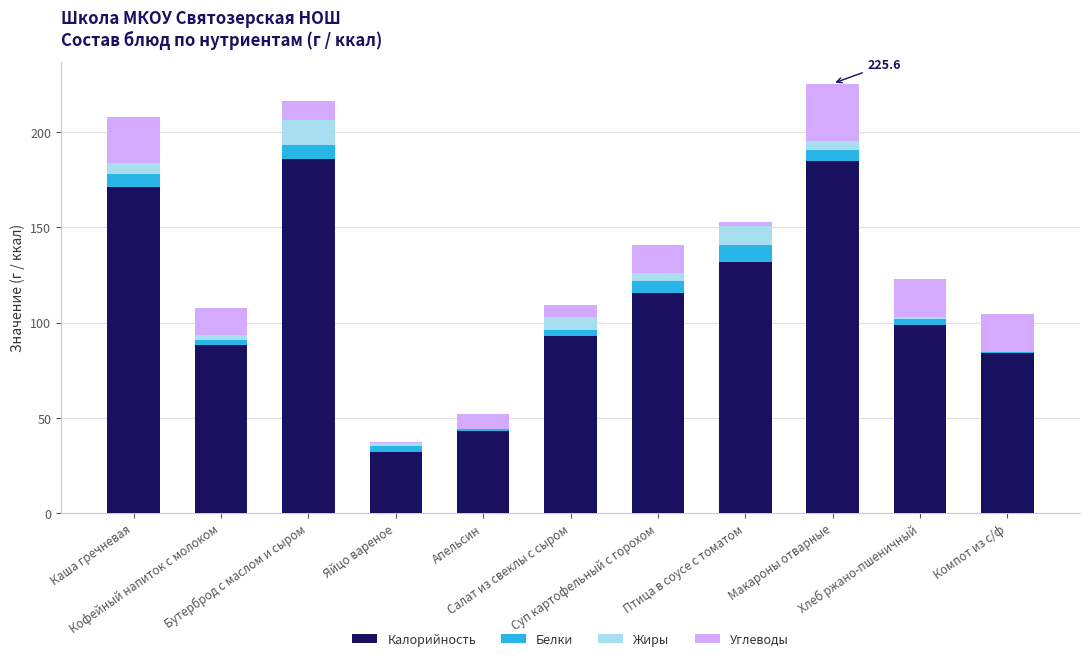

What is the maximum value for Калорийность?

186.0